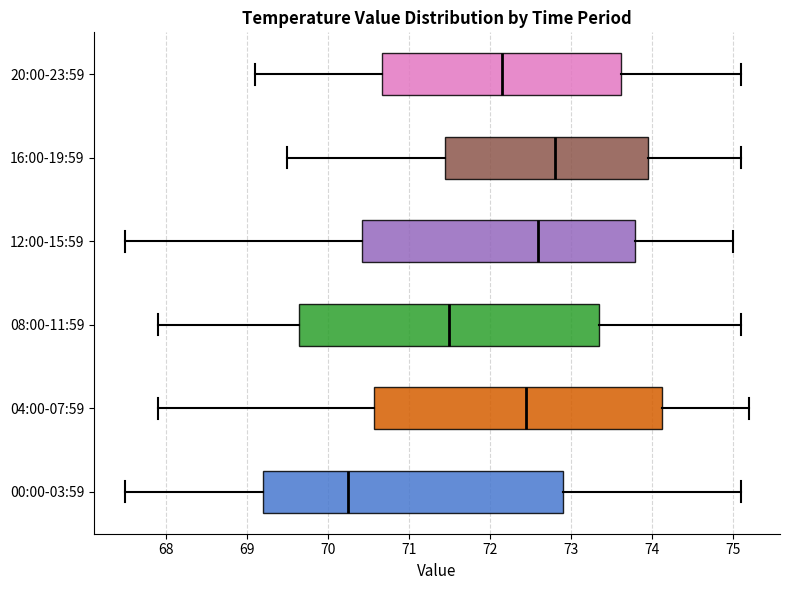

Which box's median line is the furthest to the left?

00:00-03:59